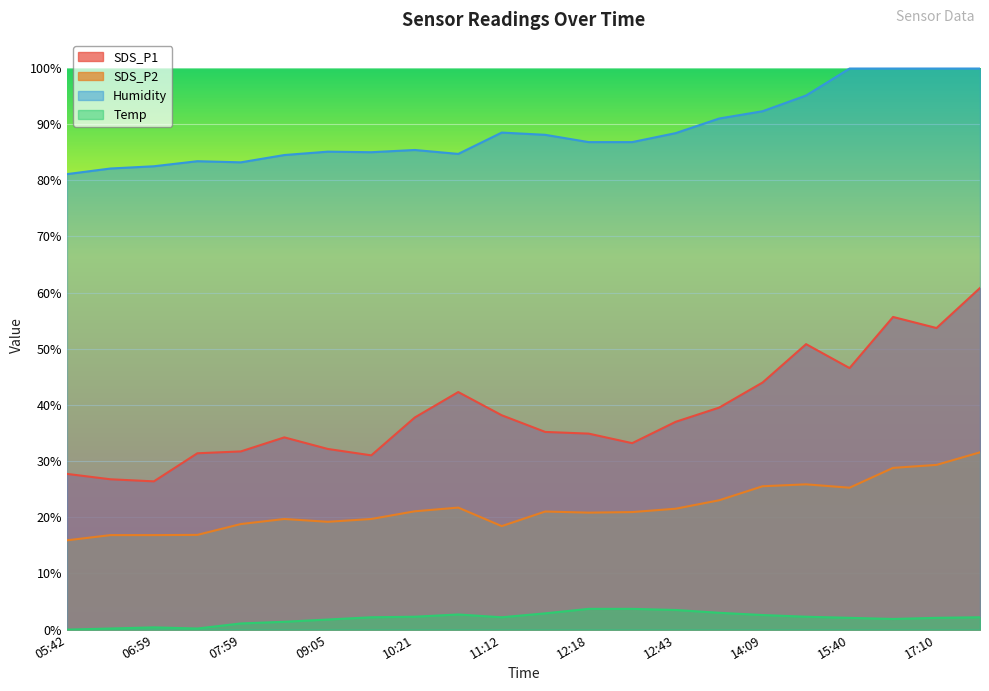

Count the number of categories in the chart.

22